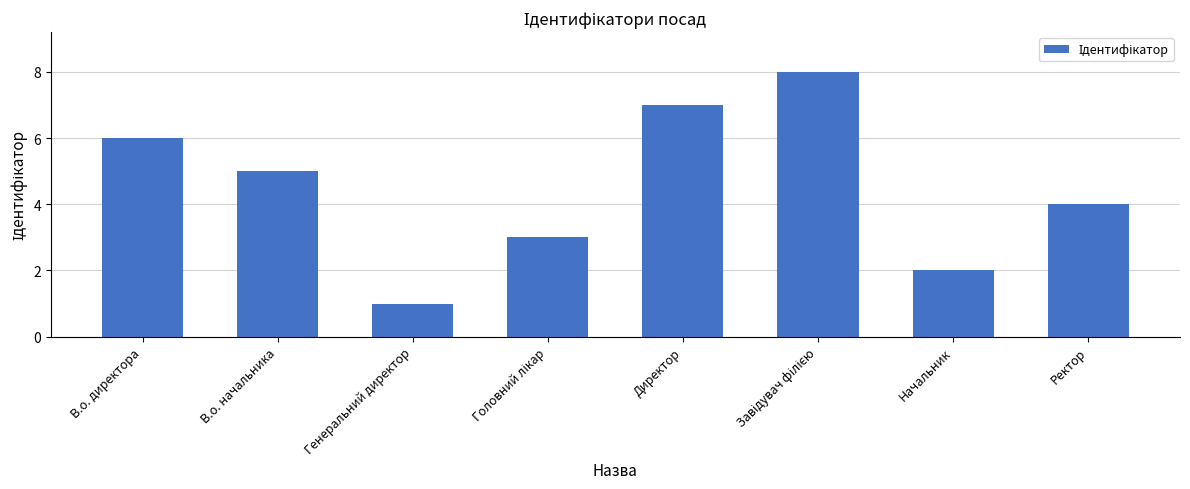

Which has a higher value, Директор or Генеральний директор?

Директор